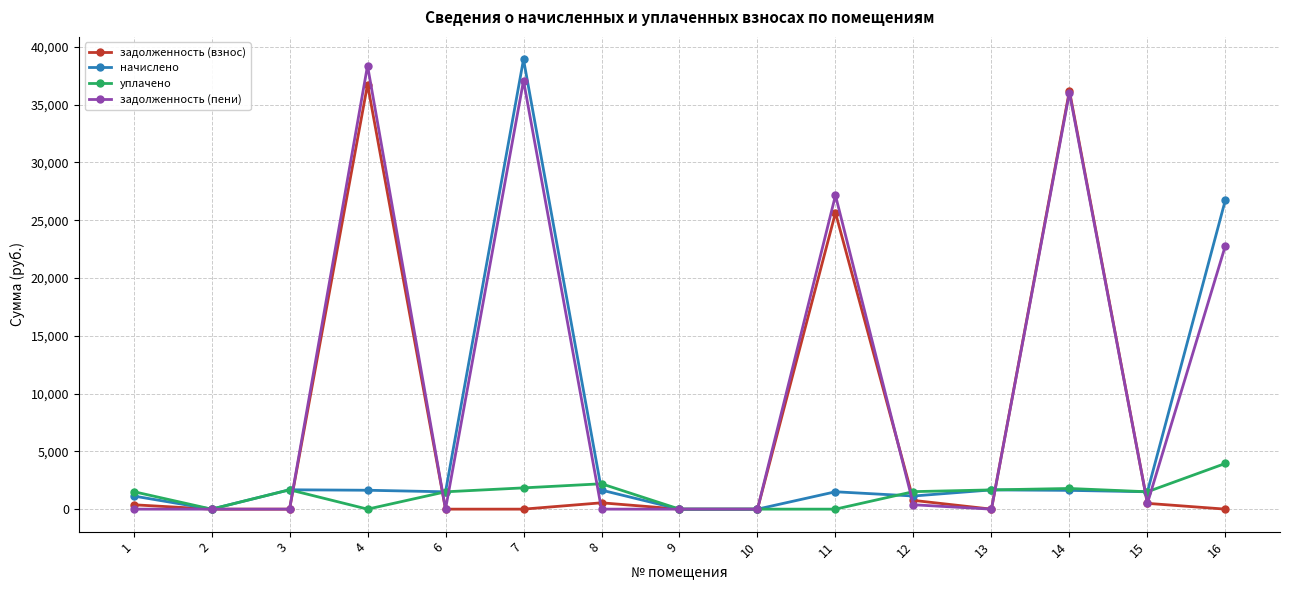

At which category does начислено reach its first local valley?

2